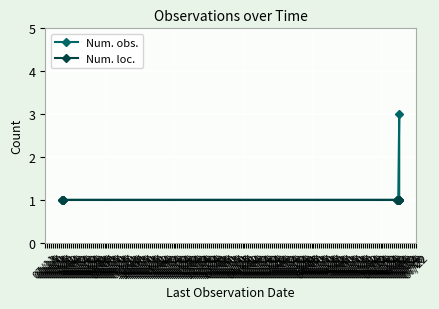

True or false: Num. obs. and Num. loc. cross at least once.

False